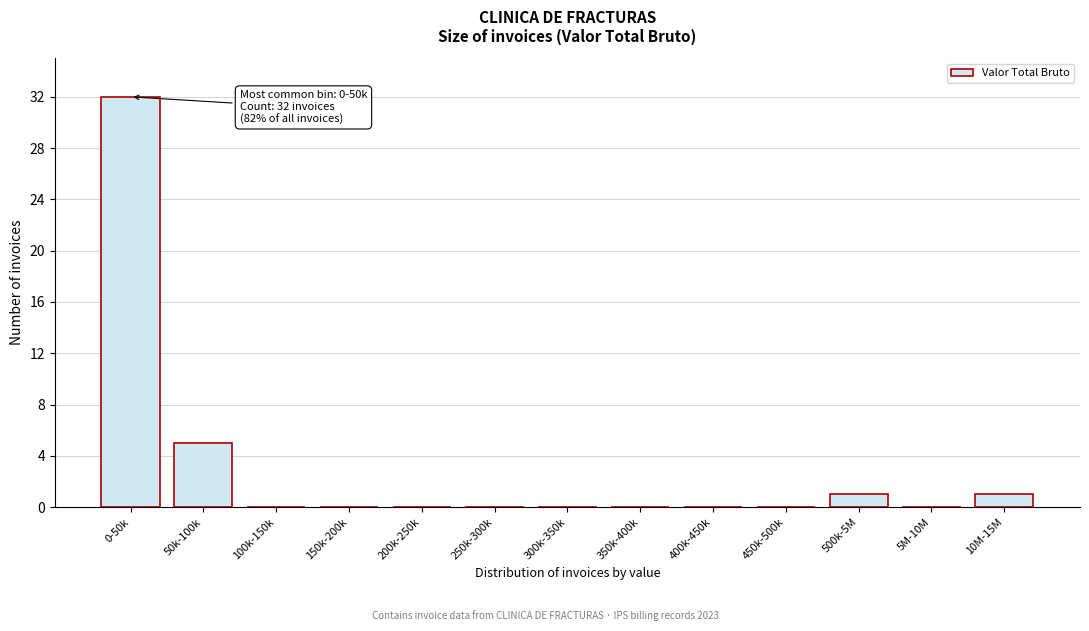

Reading right to left, what are all the values shown in this chart?

10M-15M=1	5M-10M=0	500k-5M=1	450k-500k=0	400k-450k=0	350k-400k=0	300k-350k=0	250k-300k=0	200k-250k=0	150k-200k=0	100k-150k=0	50k-100k=5	0-50k=32